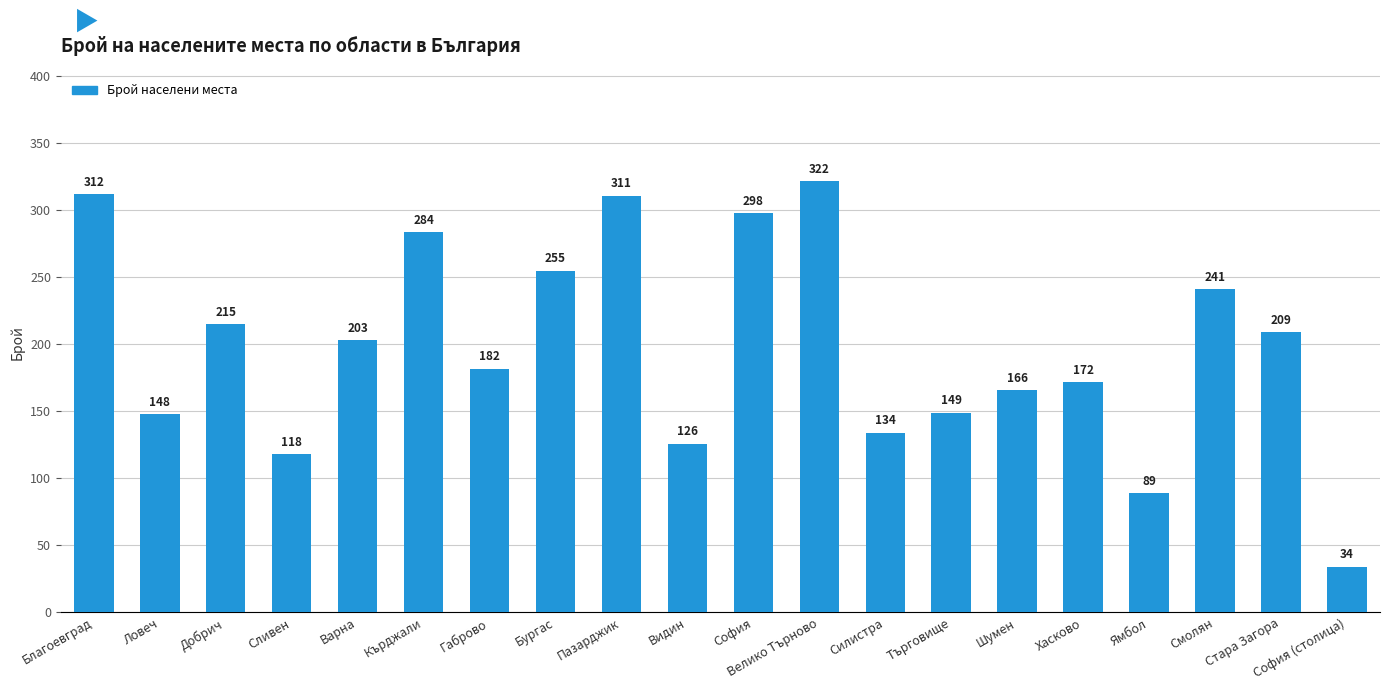

Count the number of data series in this chart.

1